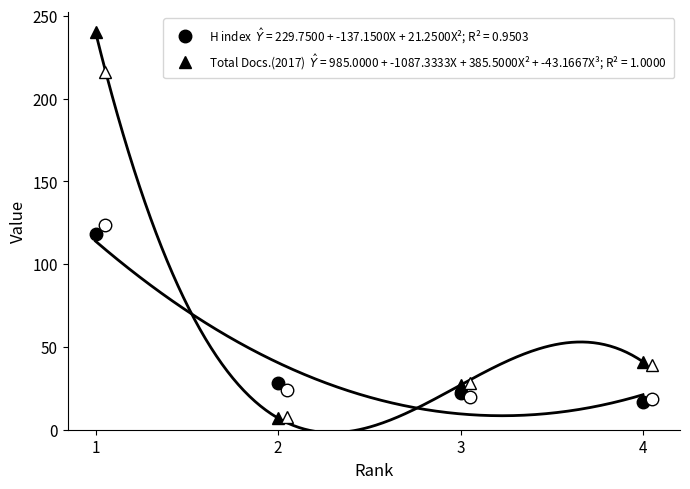

Which series has the largest total across all categories?

Total Docs. (2017)